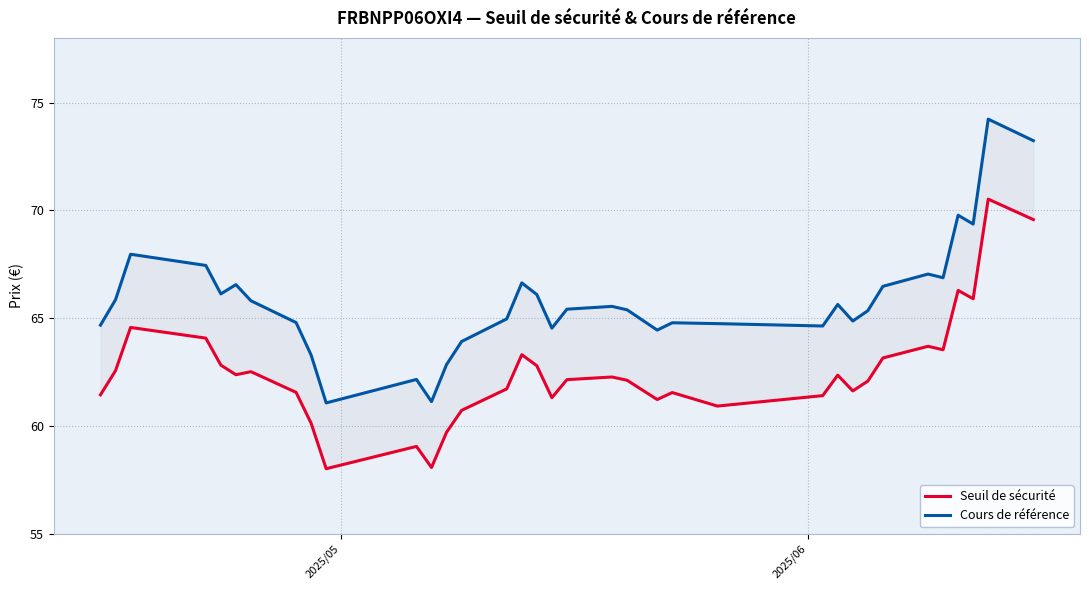

The Cours de référence series shows 110.8 at 21. True or false?

False